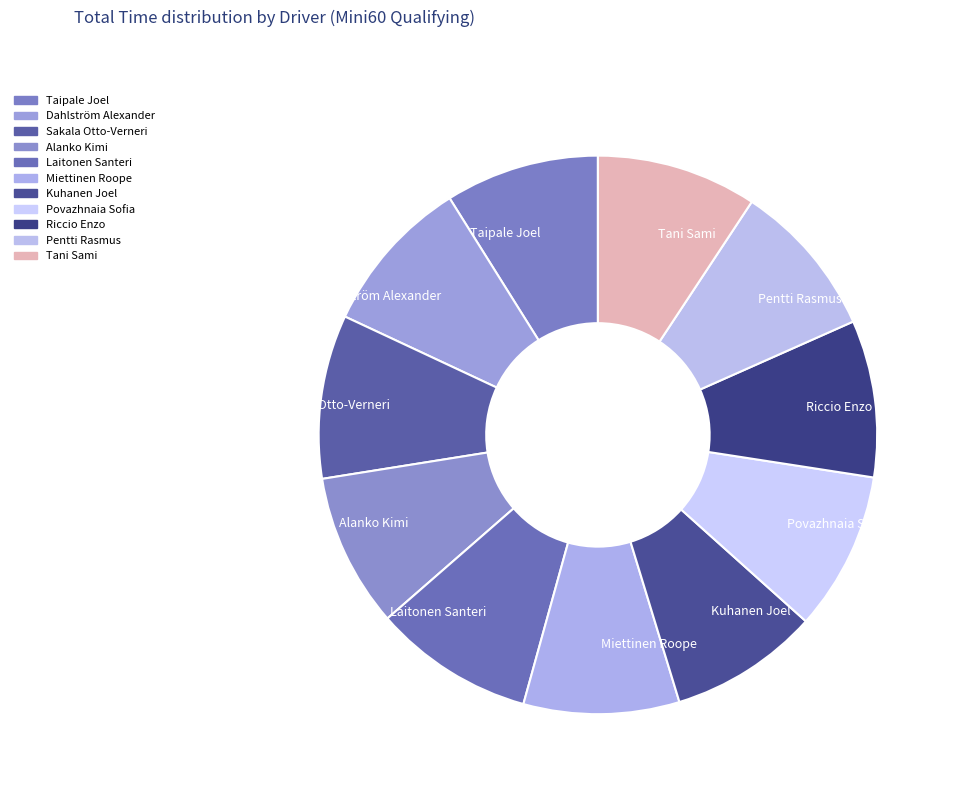

True or false: Pentti Rasmus accounts for 9% of the total.

True